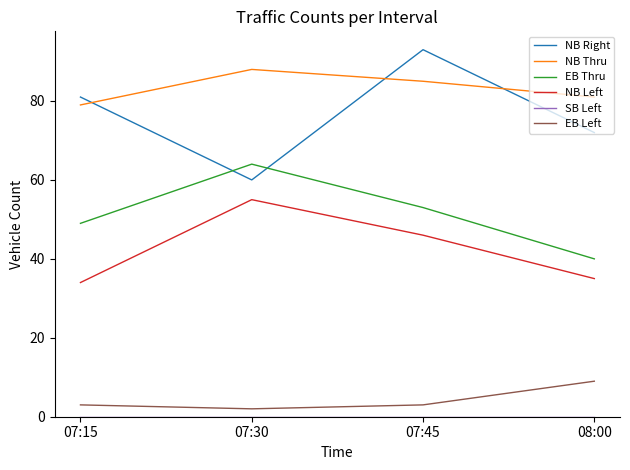

In NB Thru, how many points are higher than both neighbors (excluding endpoints)?

1